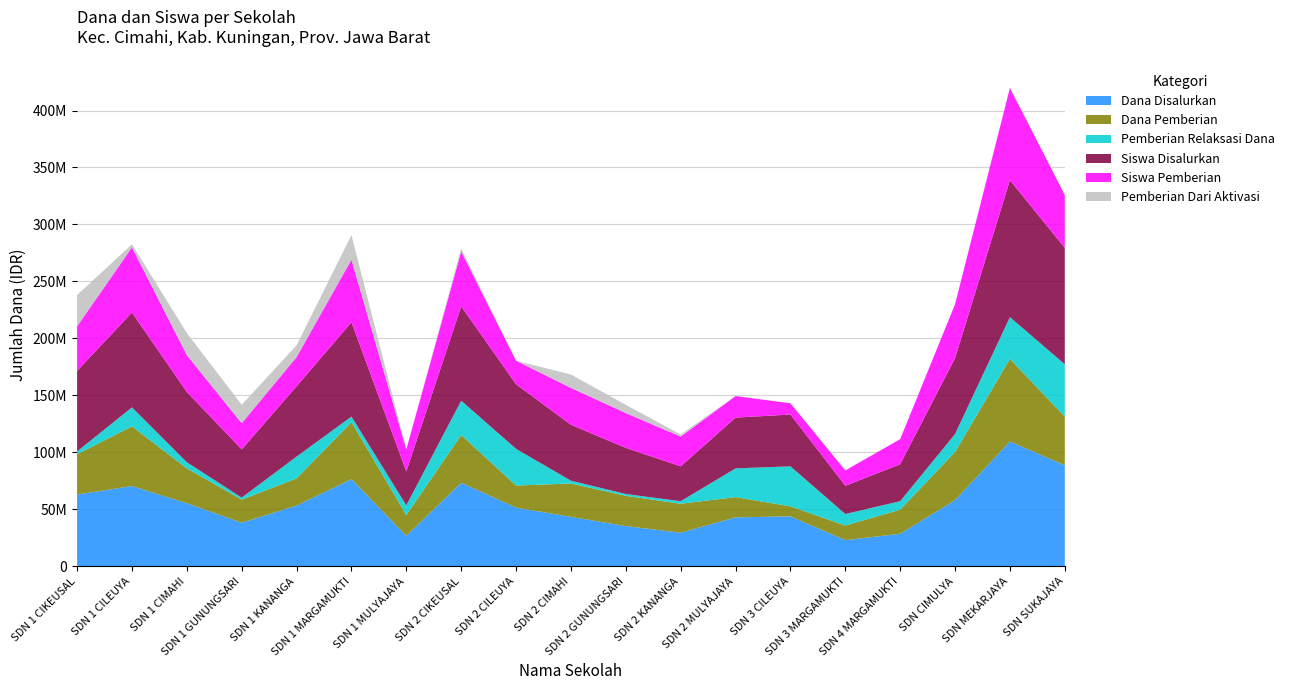

Reading right to left, transcribe all the data shown in this chart.

Dana Disalurkan: SD NEGERI SUKAJAYA=88650000	SD NEGERI MEKARJAYA=109575000	SD NEGERI CIMULYA=58050000	SD NEGERI 4 MARGAMUKTI=28575000	SD NEGERI 3 MARGAMUKTI=22950000	SD NEGERI 3 CILEUYA=43875000	SD NEGERI 2 MULYAJAYA=42975000	SD NEGERI 2 KANANGA=29475000	SD NEGERI 2 GUNUNGSARI=35325000	SD NEGERI 2 CIMAHI=43425000	SD NEGERI 2 CILEUYA=51525000	SD NEGERI 2 CIKEUSAL=73350000	SD NEGERI 1 MULYAJAYA=26775000	SD NEGERI 1 MARGAMUKTI=76500000	SD NEGERI 1 KANANGA=53325000	SD NEGERI 1 GUNUNGSARI=38250000	SD NEGERI 1 CIMAHI=55350000	SD NEGERI 1 CILEUYA=70425000	SD NEGERI 1 CIKEUSAL=63000000
Dana Pemberian: SD NEGERI SUKAJAYA=42750000	SD NEGERI MEKARJAYA=72450000	SD NEGERI CIMULYA=42300000	SD NEGERI 4 MARGAMUKTI=21150000	SD NEGERI 3 MARGAMUKTI=12825000	SD NEGERI 3 CILEUYA=8775000	SD NEGERI 2 MULYAJAYA=17775000	SD NEGERI 2 KANANGA=25425000	SD NEGERI 2 GUNUNGSARI=26550000	SD NEGERI 2 CIMAHI=29250000	SD NEGERI 2 CILEUYA=19350000	SD NEGERI 2 CIKEUSAL=41850000	SD NEGERI 1 MULYAJAYA=18225000	SD NEGERI 1 MARGAMUKTI=49950000	SD NEGERI 1 KANANGA=23850000	SD NEGERI 1 GUNUNGSARI=20250000	SD NEGERI 1 CIMAHI=30600000	SD NEGERI 1 CILEUYA=52425000	SD NEGERI 1 CIKEUSAL=35325000
Siswa Disalurkan: SD NEGERI SUKAJAYA=227	SD NEGERI MEKARJAYA=267	SD NEGERI CIMULYA=148	SD NEGERI 4 MARGAMUKTI=72	SD NEGERI 3 MARGAMUKTI=55	SD NEGERI 3 CILEUYA=101	SD NEGERI 2 MULYAJAYA=99	SD NEGERI 2 KANANGA=68	SD NEGERI 2 GUNUNGSARI=90	SD NEGERI 2 CIMAHI=109	SD NEGERI 2 CILEUYA=126	SD NEGERI 2 CIKEUSAL=184	SD NEGERI 1 MULYAJAYA=66	SD NEGERI 1 MARGAMUKTI=184	SD NEGERI 1 KANANGA=137	SD NEGERI 1 GUNUNGSARI=94	SD NEGERI 1 CIMAHI=137	SD NEGERI 1 CILEUYA=185	SD NEGERI 1 CIKEUSAL=157
Pemberian Relaksasi Dana: SD NEGERI SUKAJAYA=45900000	SD NEGERI MEKARJAYA=36675000	SD NEGERI CIMULYA=15750000	SD NEGERI 4 MARGAMUKTI=7425000	SD NEGERI 3 MARGAMUKTI=10125000	SD NEGERI 3 CILEUYA=35100000	SD NEGERI 2 MULYAJAYA=25200000	SD NEGERI 2 KANANGA=2250000	SD NEGERI 2 GUNUNGSARI=1575000	SD NEGERI 2 CIMAHI=2475000	SD NEGERI 2 CILEUYA=32175000	SD NEGERI 2 CIKEUSAL=30150000	SD NEGERI 1 MULYAJAYA=8550000	SD NEGERI 1 MARGAMUKTI=4950000	SD NEGERI 1 KANANGA=19125000	SD NEGERI 1 GUNUNGSARI=1800000	SD NEGERI 1 CIMAHI=5400000	SD NEGERI 1 CILEUYA=16650000	SD NEGERI 1 CIKEUSAL=2475000
Siswa Pemberian: SD NEGERI SUKAJAYA=103	SD NEGERI MEKARJAYA=180	SD NEGERI CIMULYA=105	SD NEGERI 4 MARGAMUKTI=49	SD NEGERI 3 MARGAMUKTI=30	SD NEGERI 3 CILEUYA=22	SD NEGERI 2 MULYAJAYA=42	SD NEGERI 2 KANANGA=58	SD NEGERI 2 GUNUNGSARI=68	SD NEGERI 2 CIMAHI=72	SD NEGERI 2 CILEUYA=46	SD NEGERI 2 CIKEUSAL=107	SD NEGERI 1 MULYAJAYA=43	SD NEGERI 1 MARGAMUKTI=122	SD NEGERI 1 KANANGA=57	SD NEGERI 1 GUNUNGSARI=51	SD NEGERI 1 CIMAHI=72	SD NEGERI 1 CILEUYA=127	SD NEGERI 1 CIKEUSAL=87
Pemberian Dari Aktivasi: SD NEGERI SUKAJAYA=0	SD NEGERI MEKARJAYA=1	SD NEGERI CIMULYA=0	SD NEGERI 4 MARGAMUKTI=0	SD NEGERI 3 MARGAMUKTI=0	SD NEGERI 3 CILEUYA=0	SD NEGERI 2 MULYAJAYA=0	SD NEGERI 2 KANANGA=4	SD NEGERI 2 GUNUNGSARI=16	SD NEGERI 2 CIMAHI=26	SD NEGERI 2 CILEUYA=0	SD NEGERI 2 CIKEUSAL=6	SD NEGERI 1 MULYAJAYA=0	SD NEGERI 1 MARGAMUKTI=48	SD NEGERI 1 KANANGA=23	SD NEGERI 1 GUNUNGSARI=36	SD NEGERI 1 CIMAHI=43	SD NEGERI 1 CILEUYA=6	SD NEGERI 1 CIKEUSAL=61